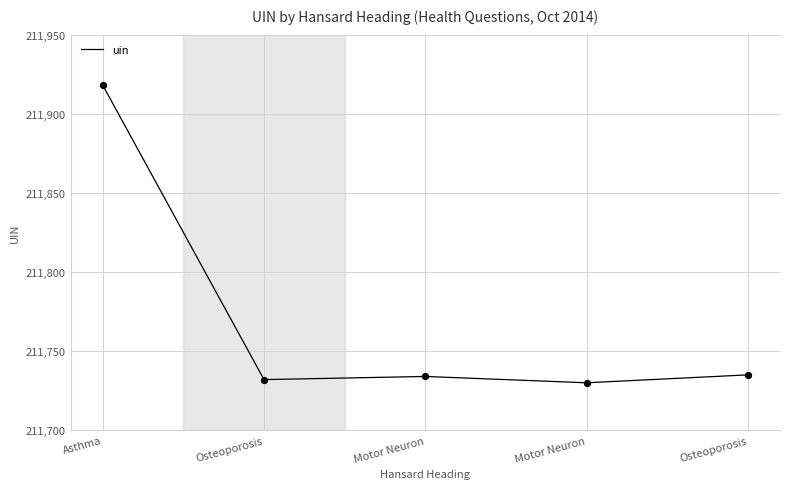

What is the change in value from Asthma to Motor Neuron?

-184